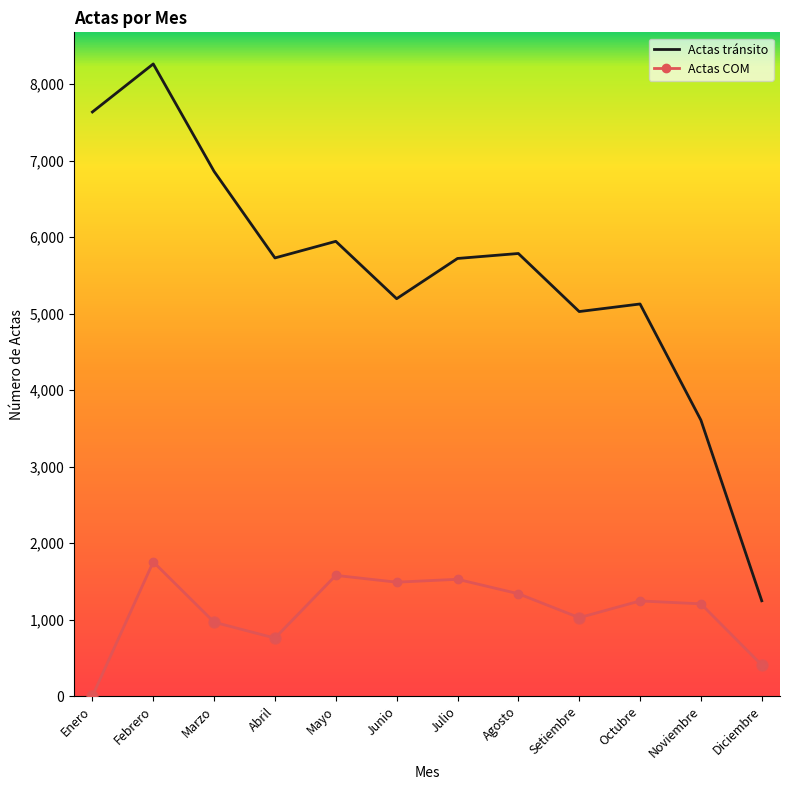

Which series has the largest total across all categories?

Actas tránsito